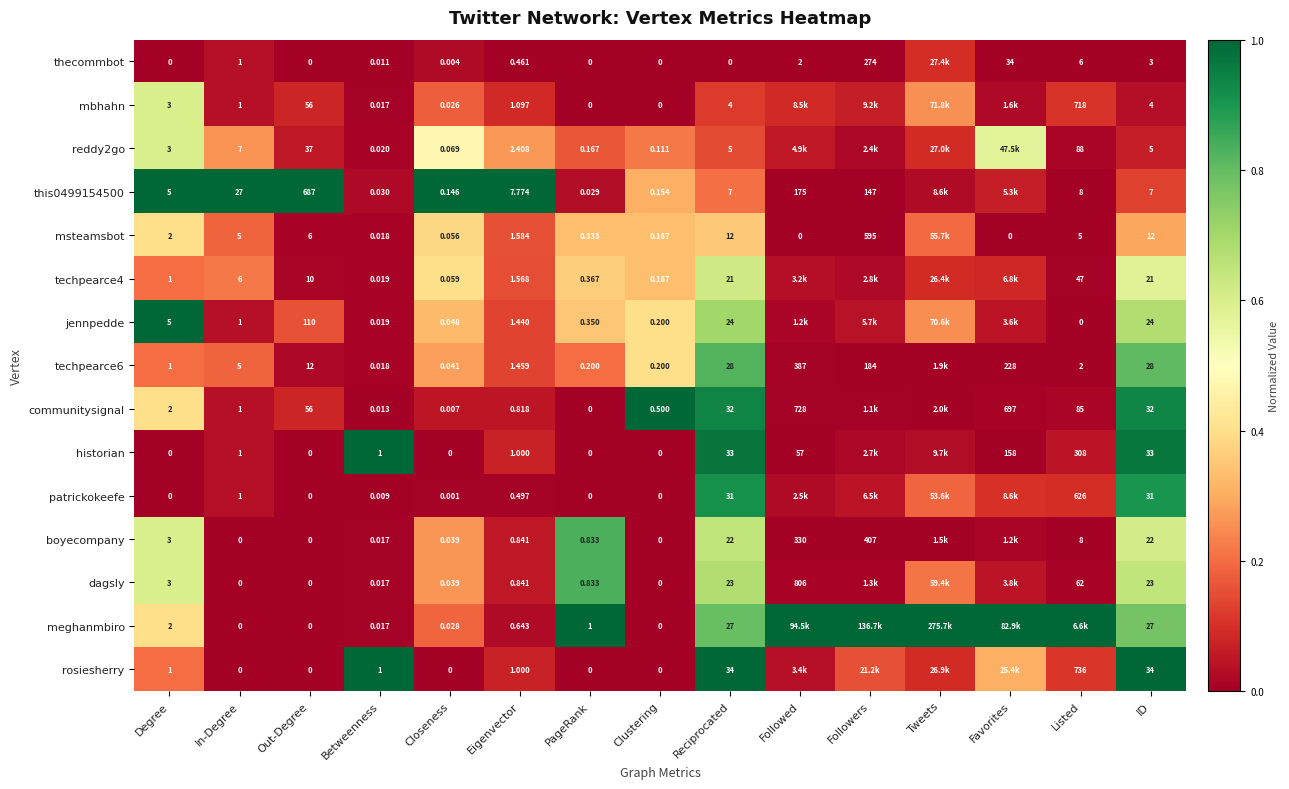

Is the value of techpearce4 at ID greater than the value of msteamsbot at Listed?

Yes